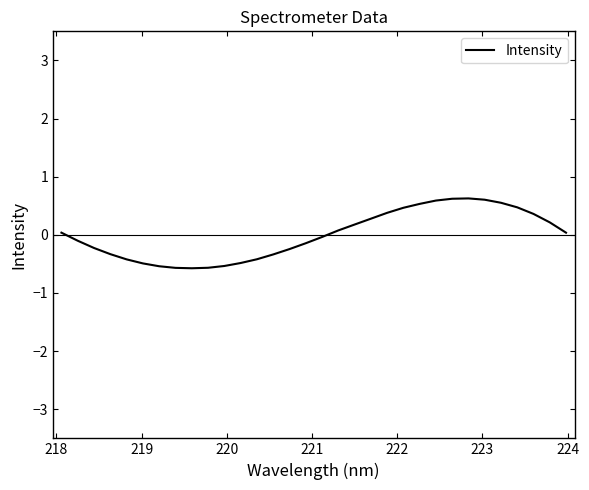

What is the difference between the second highest and second lowest values?

1.2